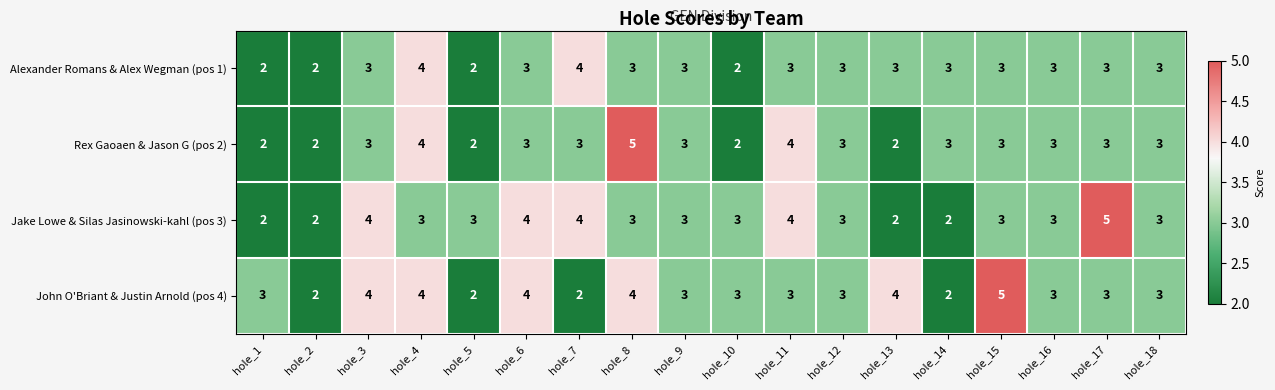

True or false: Jake Lowe & Silas Jasinowski-kahl (pos 3) has a value of 5 at hole_17.

True